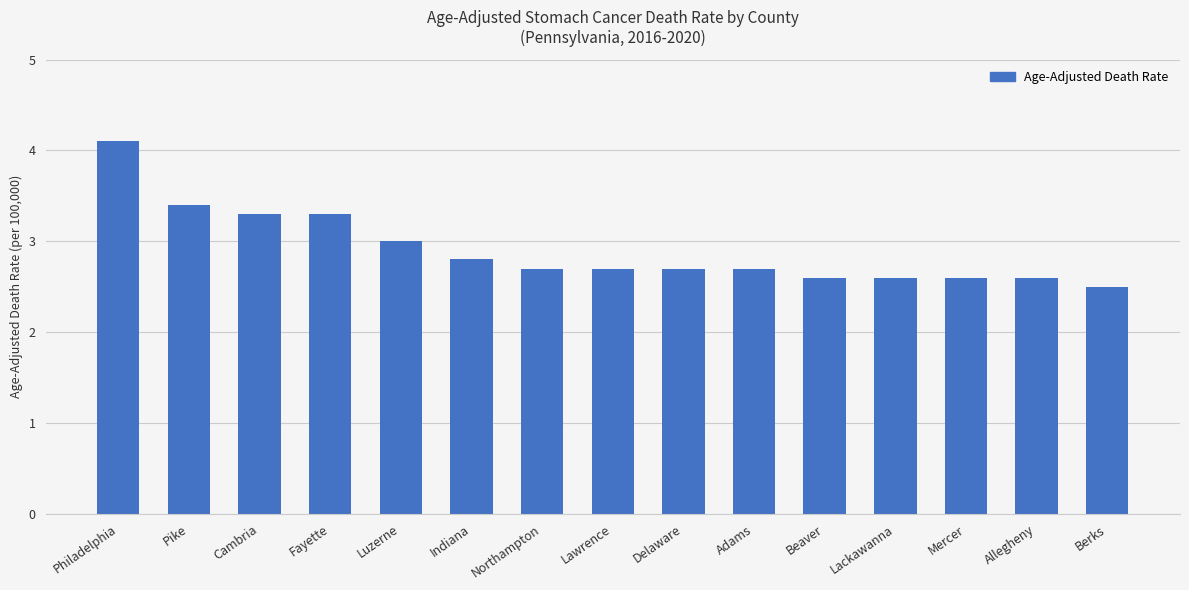

Approximately how many times larger is the value at Berks compared to Philadelphia?

0.6